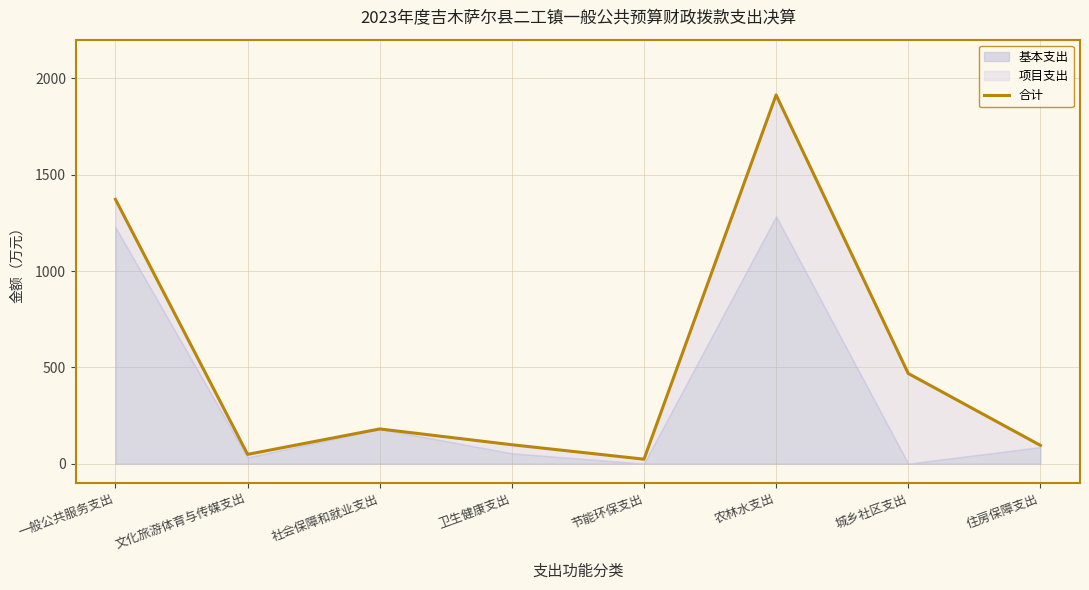

How many interior local peaks (higher than both neighbors) does the data have?

2